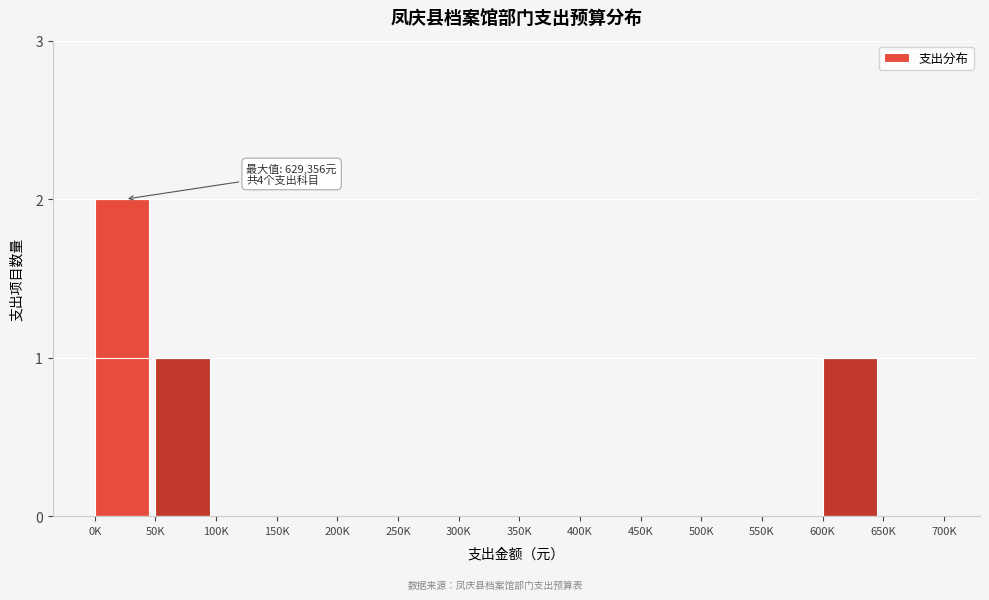

Reading left to right, transcribe all the data shown in this chart.

0K=2	50K=1	100K=0	150K=0	200K=0	250K=0	300K=0	350K=0	400K=0	450K=0	500K=0	550K=0	600K=1	650K=0